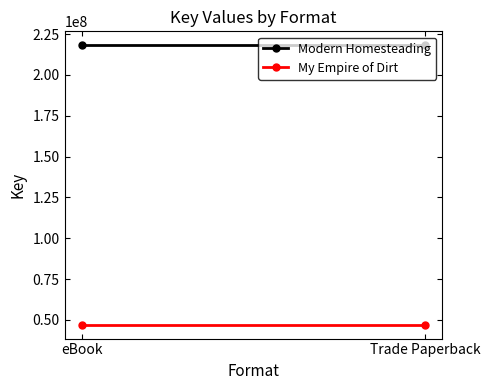

The value of My Empire of Dirt at eBook is 11926863. True or false?

False